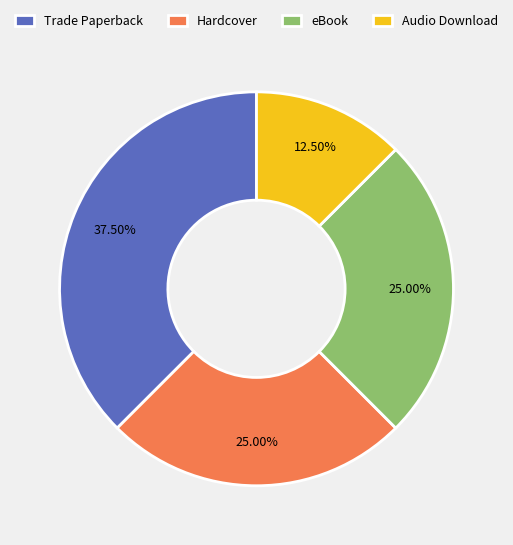

What is the largest slice in the pie chart?

Trade Paperback